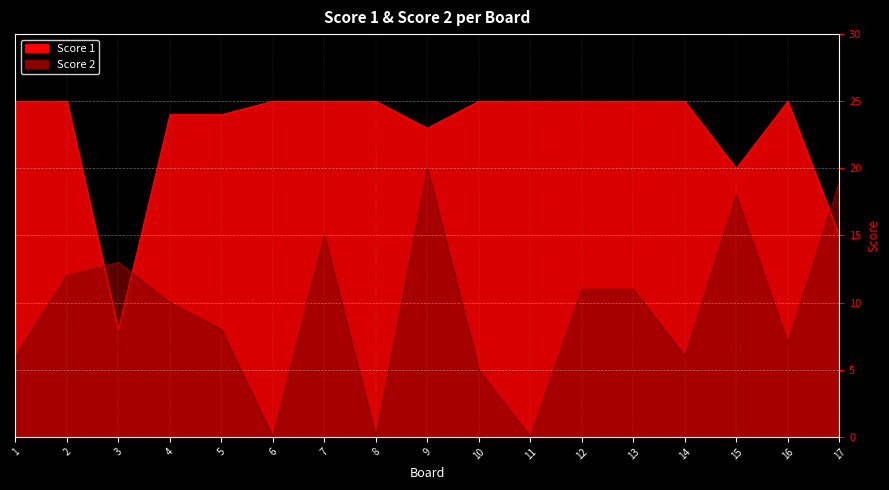

At which label does Score 2 reach its peak?

9